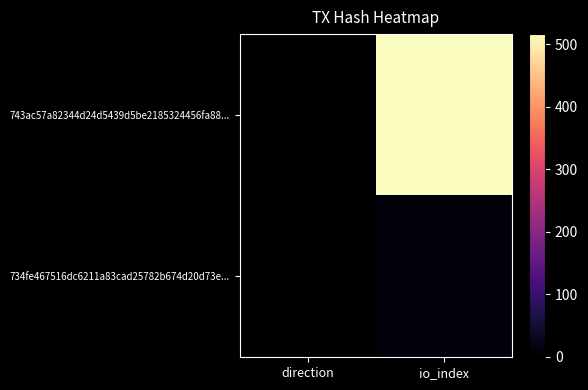

Reading left to right, list all the values displayed in this chart.

743ac57a82344d24d5439d5be2185324456fa88...: direction=-1	io_index=516
734fe467516dc6211a83cad25782b674d20d73e...: direction=1	io_index=10